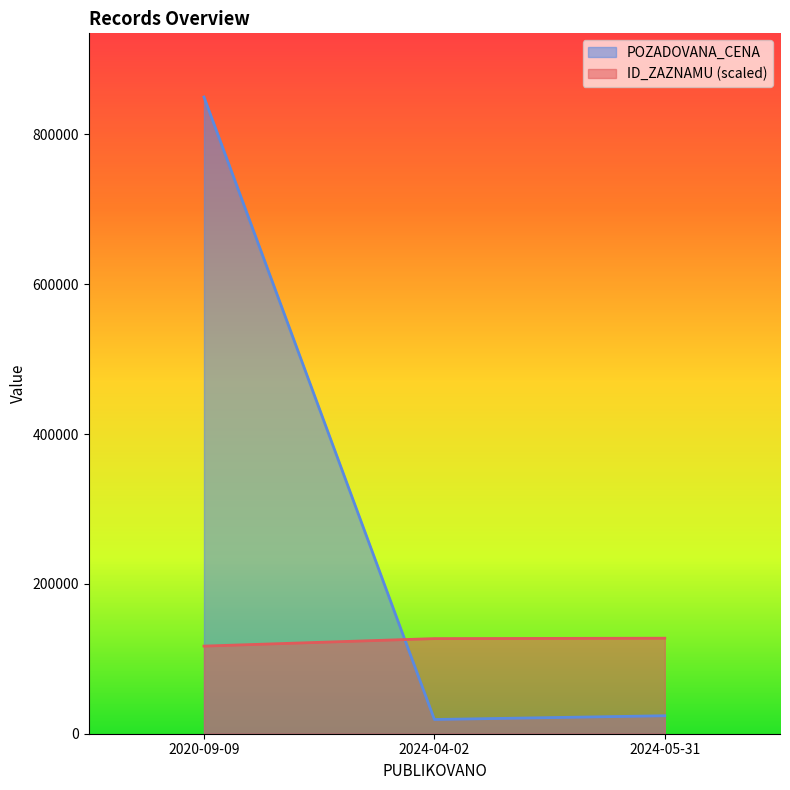

What are all the series names shown in the legend?

POZADOVANA_CENA, ID_ZAZNAMU (scaled)